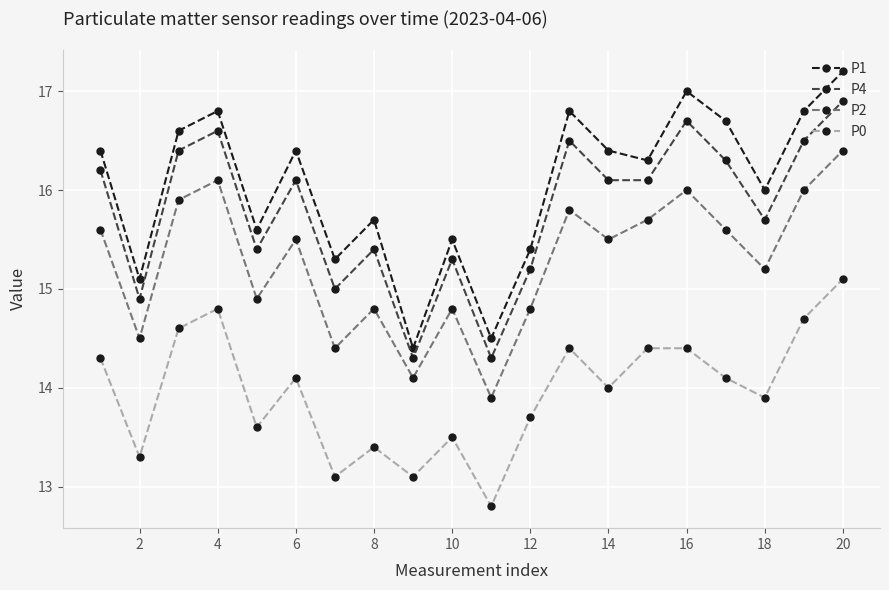

What is the lowest value of the P4 series?

14.3